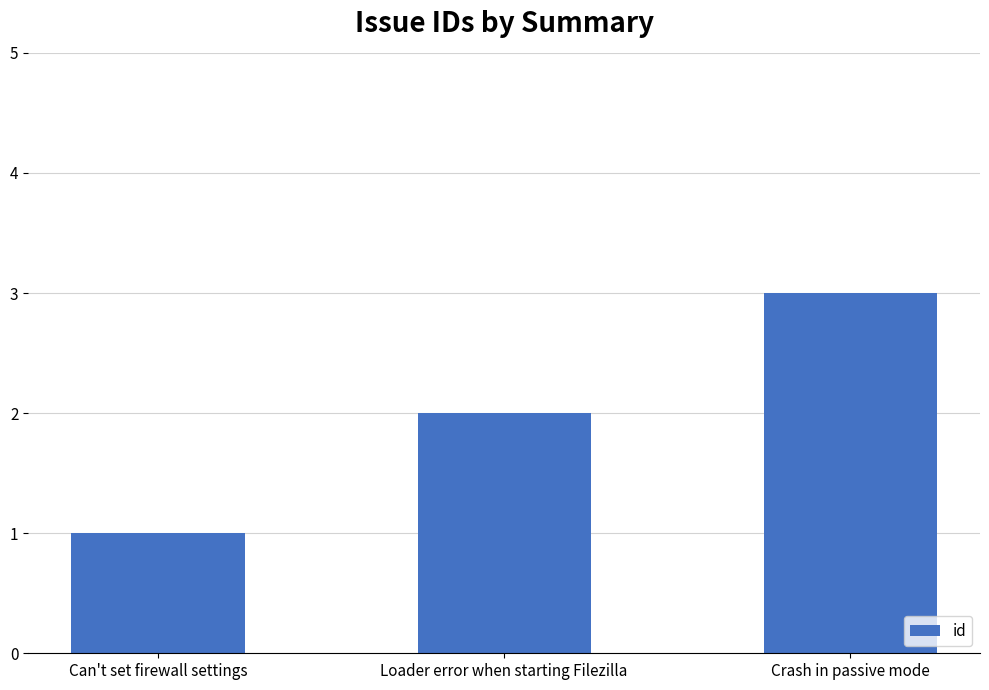

What is the label of the 3rd bar from the left?

Crash in passive mode